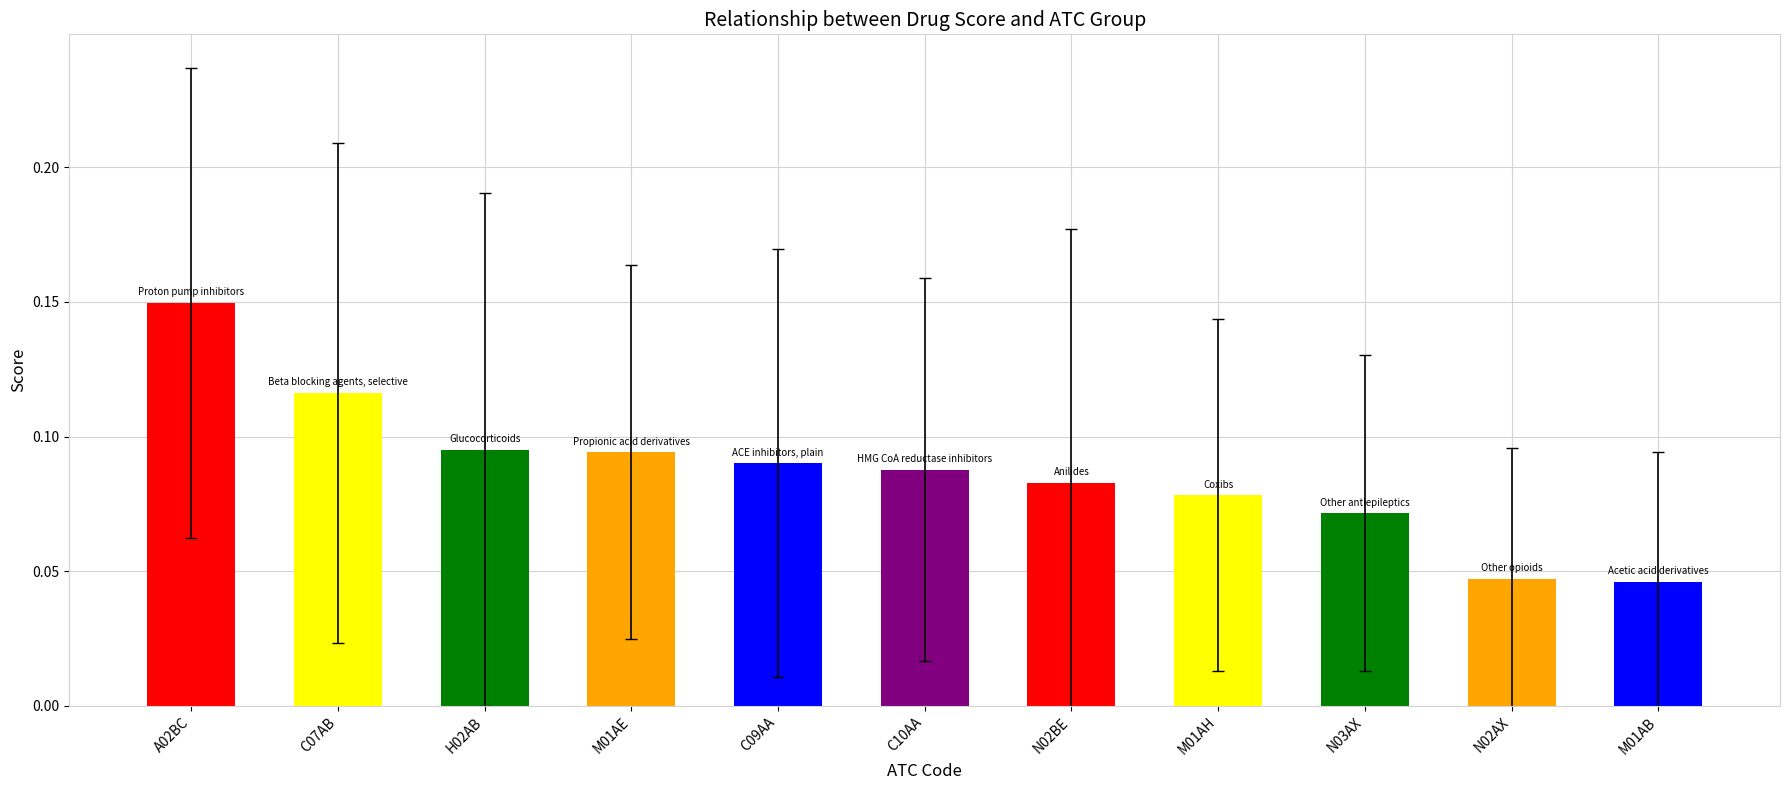

What is the label of the 7th bar from the right?

C09AA